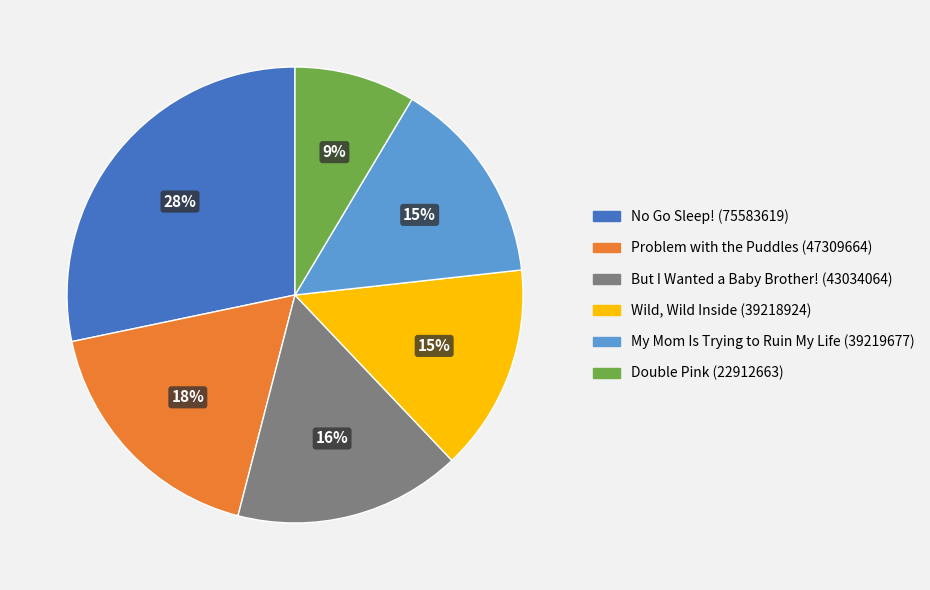

Which slice is the smallest?

Double Pink (22912663)